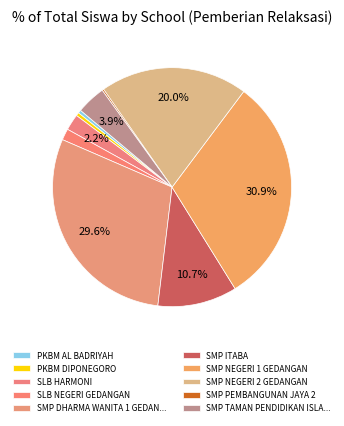

Which category has the smallest portion of the pie?

SMP PEMBANGUNAN JAYA 2